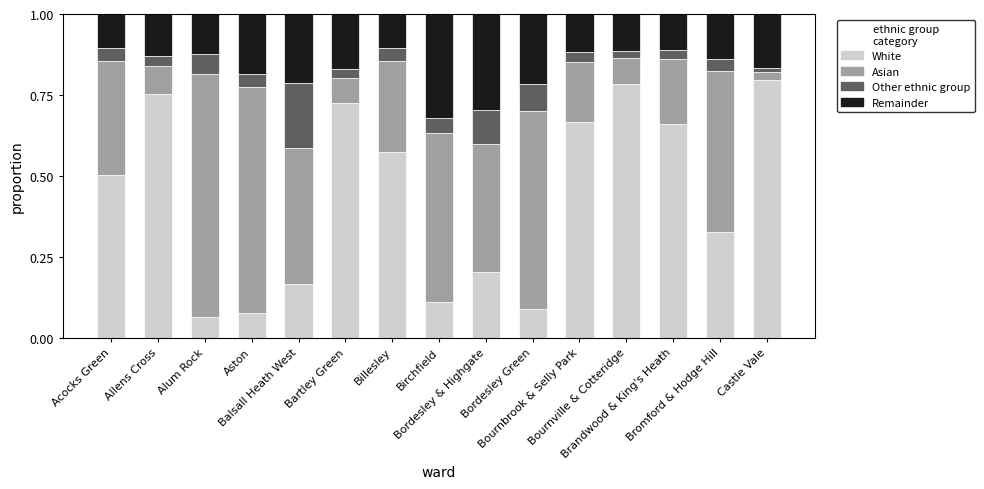

What is the difference between the second highest and minimum values in the White series?

0.7